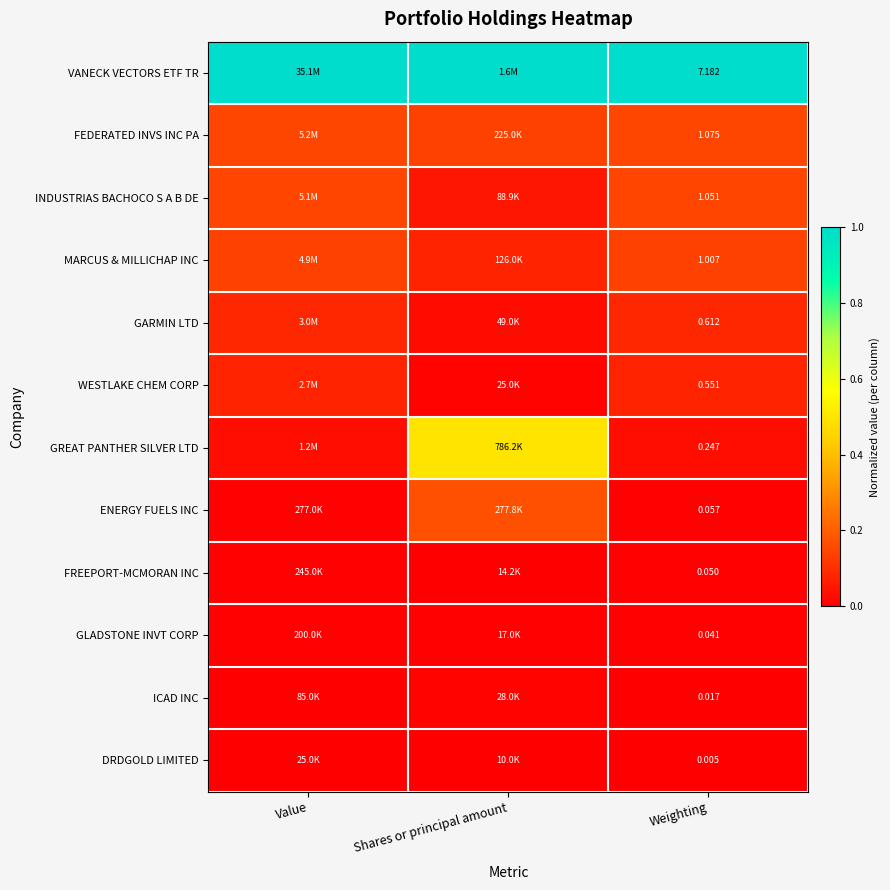

At Weighting, list the series in order from smallest to largest.

DRDGOLD LIMITED, ICAD INC, GLADSTONE INVT CORP, FREEPORT-MCMORAN INC, ENERGY FUELS INC, GREAT PANTHER SILVER LTD, WESTLAKE CHEM CORP, GARMIN LTD, MARCUS & MILLICHAP INC, INDUSTRIAS BACHOCO S A B DE, FEDERATED INVS INC PA, VANECK VECTORS ETF TR